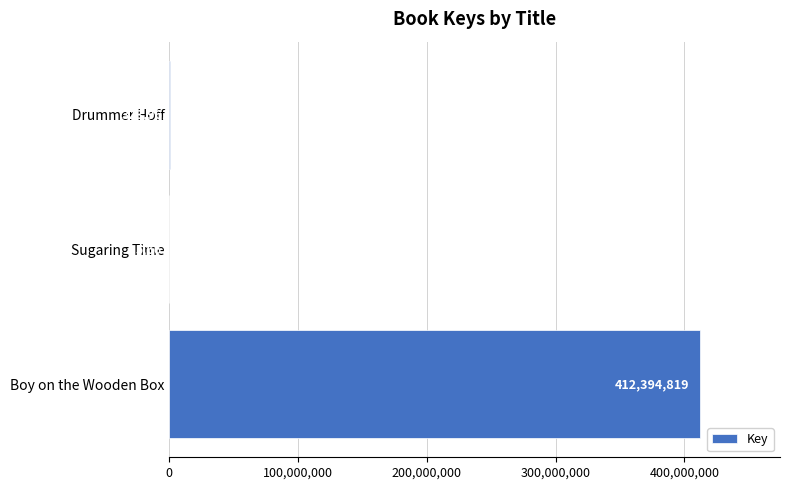

True or false: the data shows 5667 at Sugaring Time.

True